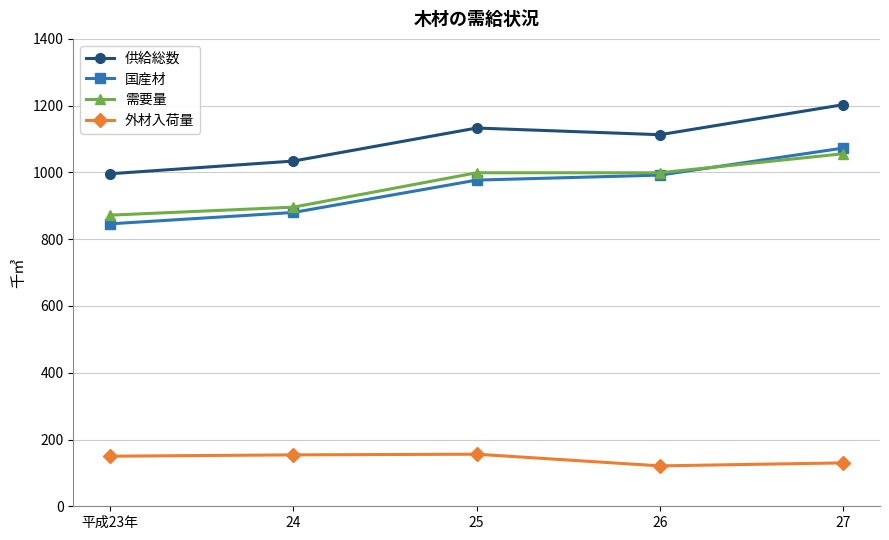

Does the chart display data point markers on the line(s)?

Yes